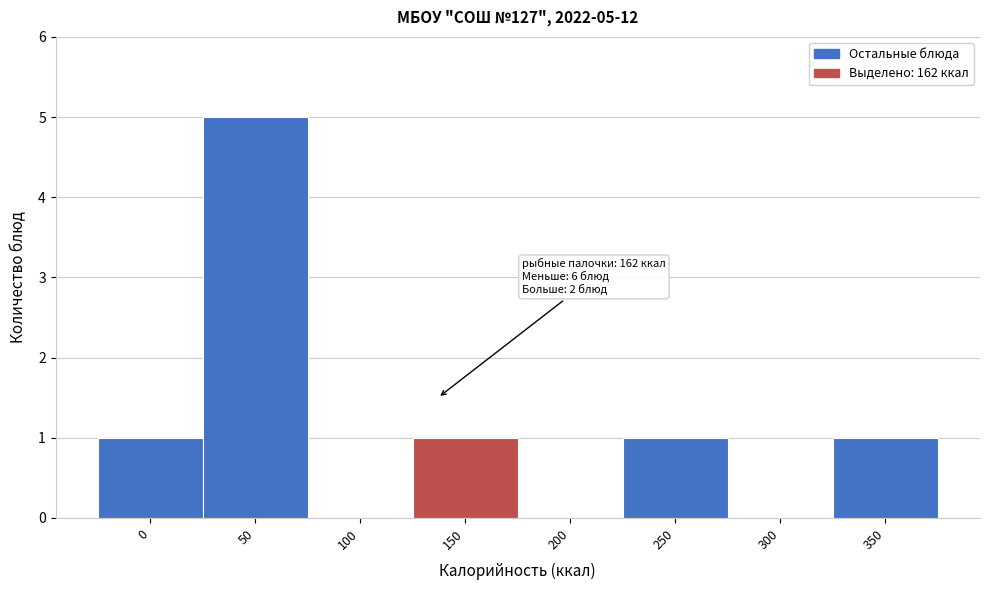

Reading right to left, what are all the values shown in this chart?

350=1	300=0	250=1	200=0	150=1	100=0	50=5	0=1